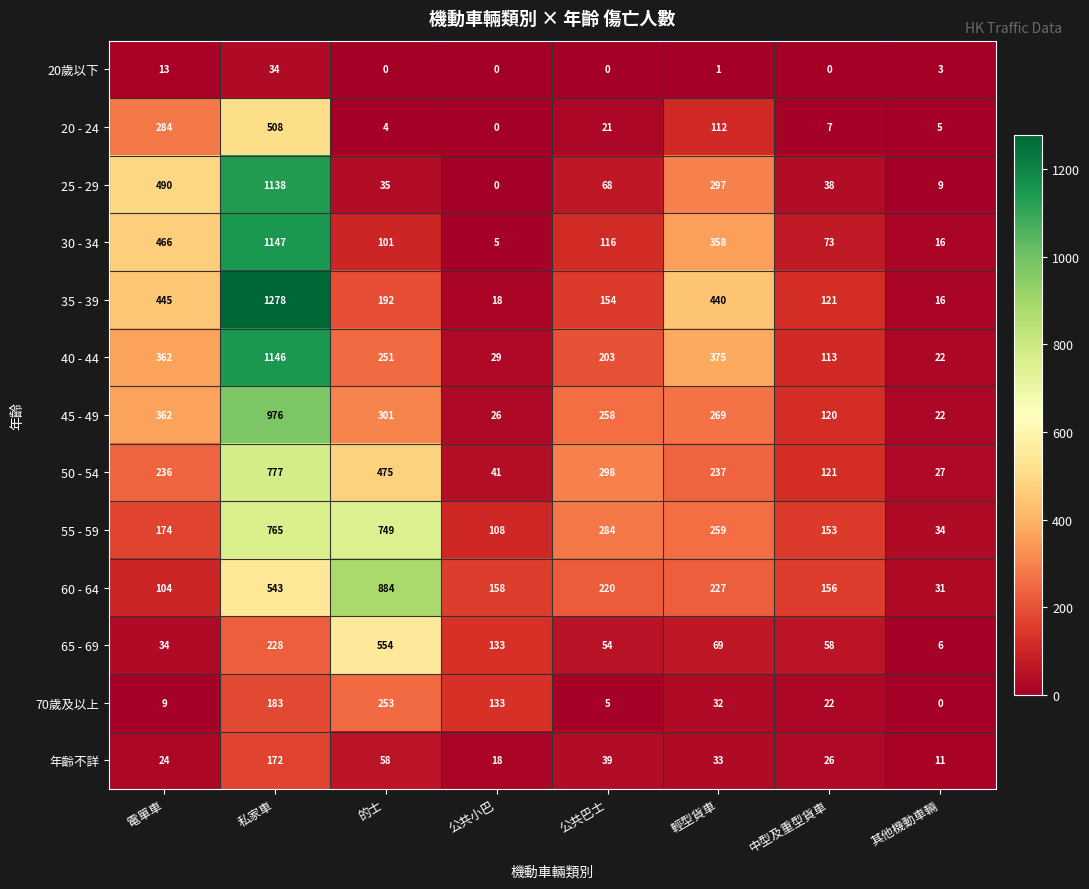

What is the lowest value of the 30 - 34 series?

5